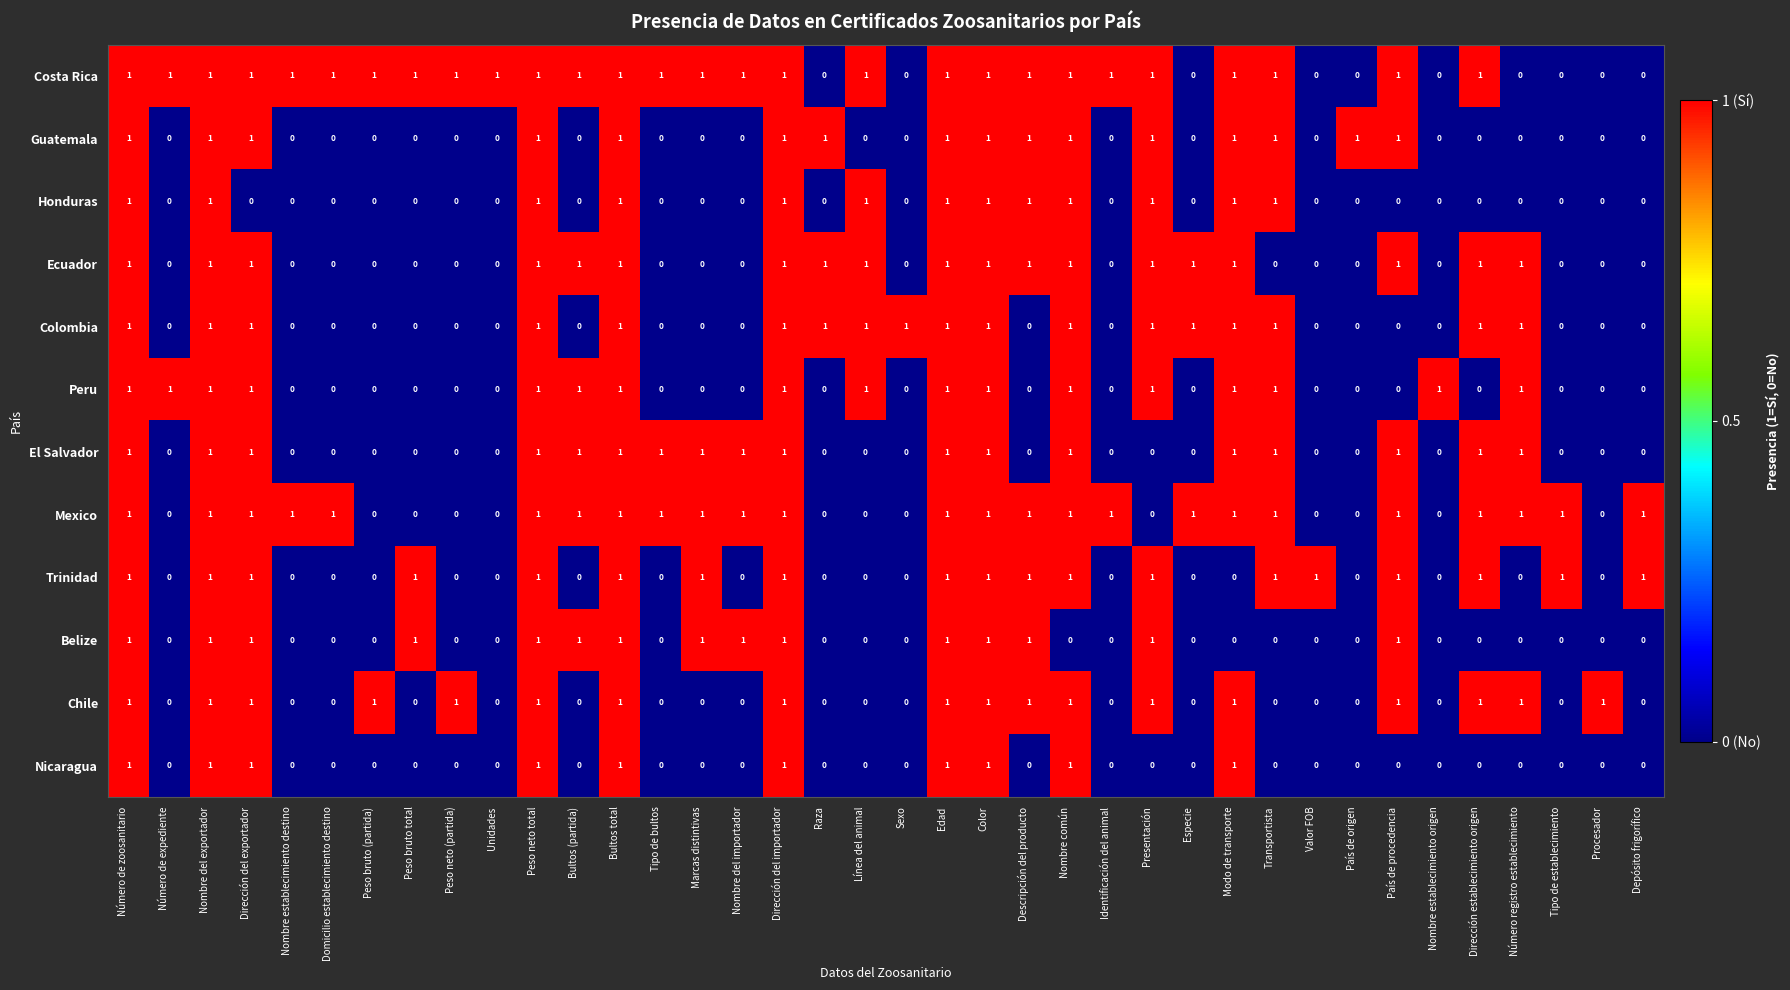

True or false: El Salvador has a value of 0 at Número de expediente.

True